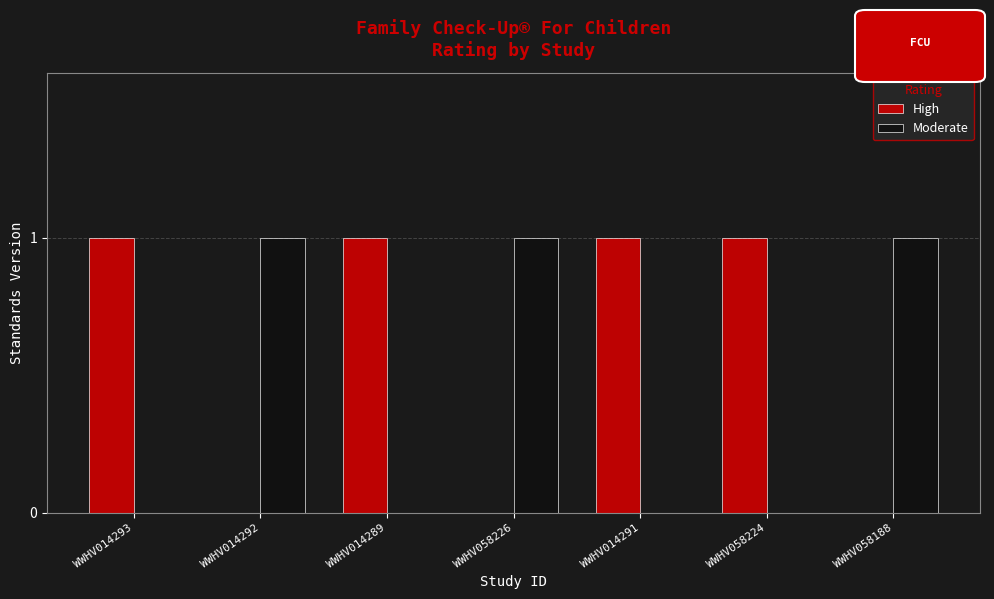

Does the chart contain stacked bars?

No